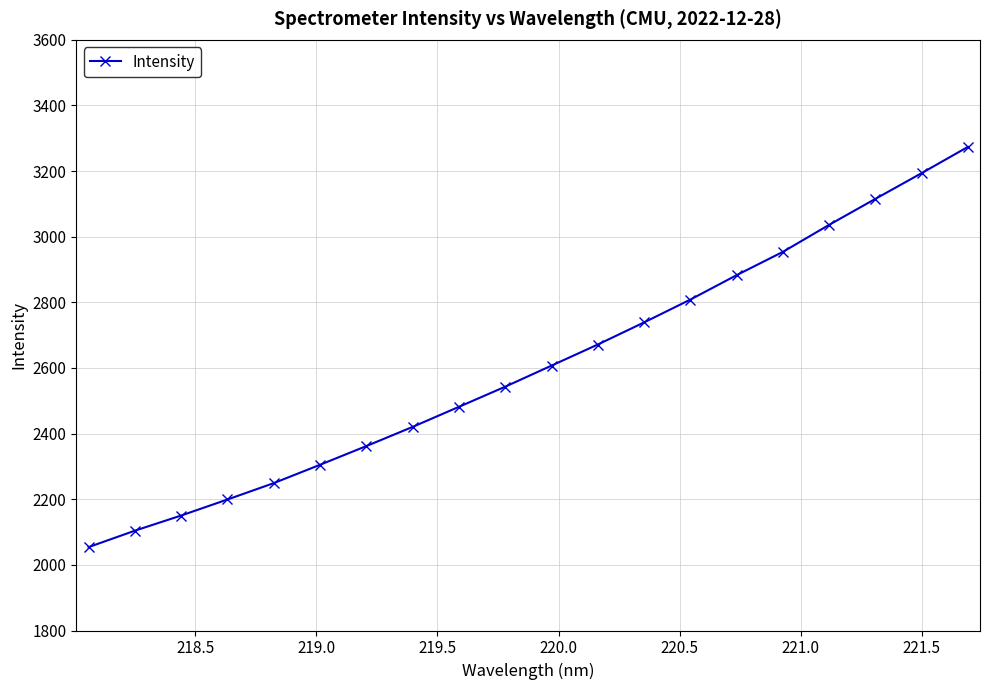

What is the minimum value shown in the chart?

2054.0